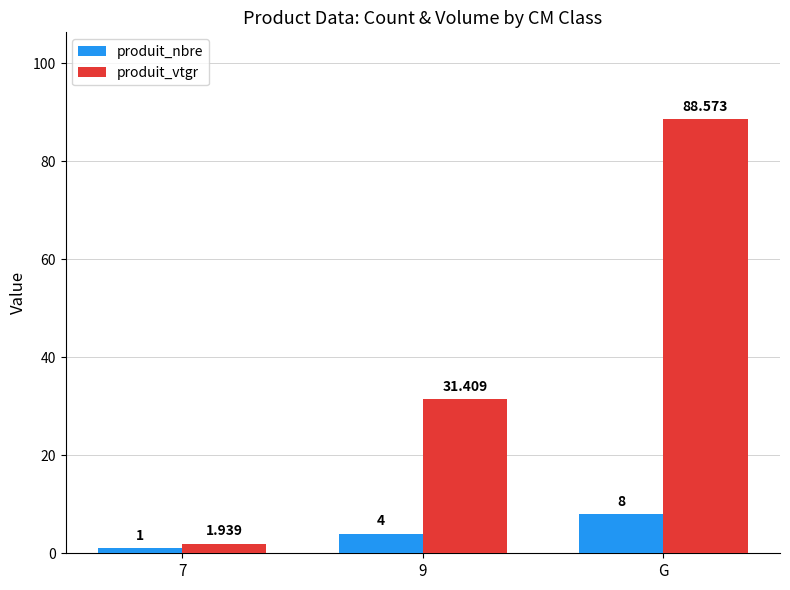

At which label is produit_nbre closest to 4?

9